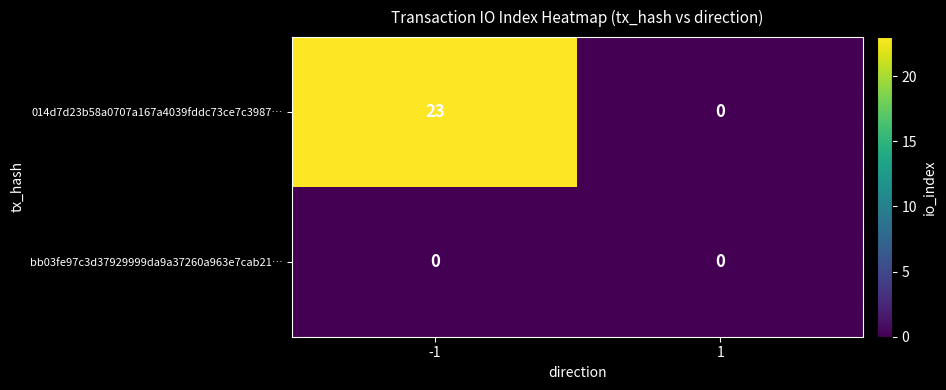

The 014d7d23b58a0707a167a4039fddc73ce7c3987… series shows 11 at -1. True or false?

False